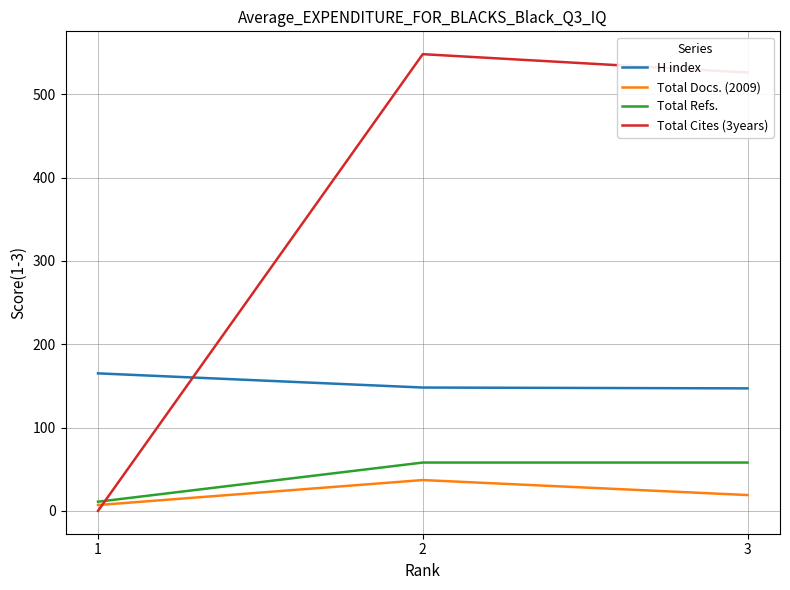

Does the chart display data point markers on the line(s)?

No